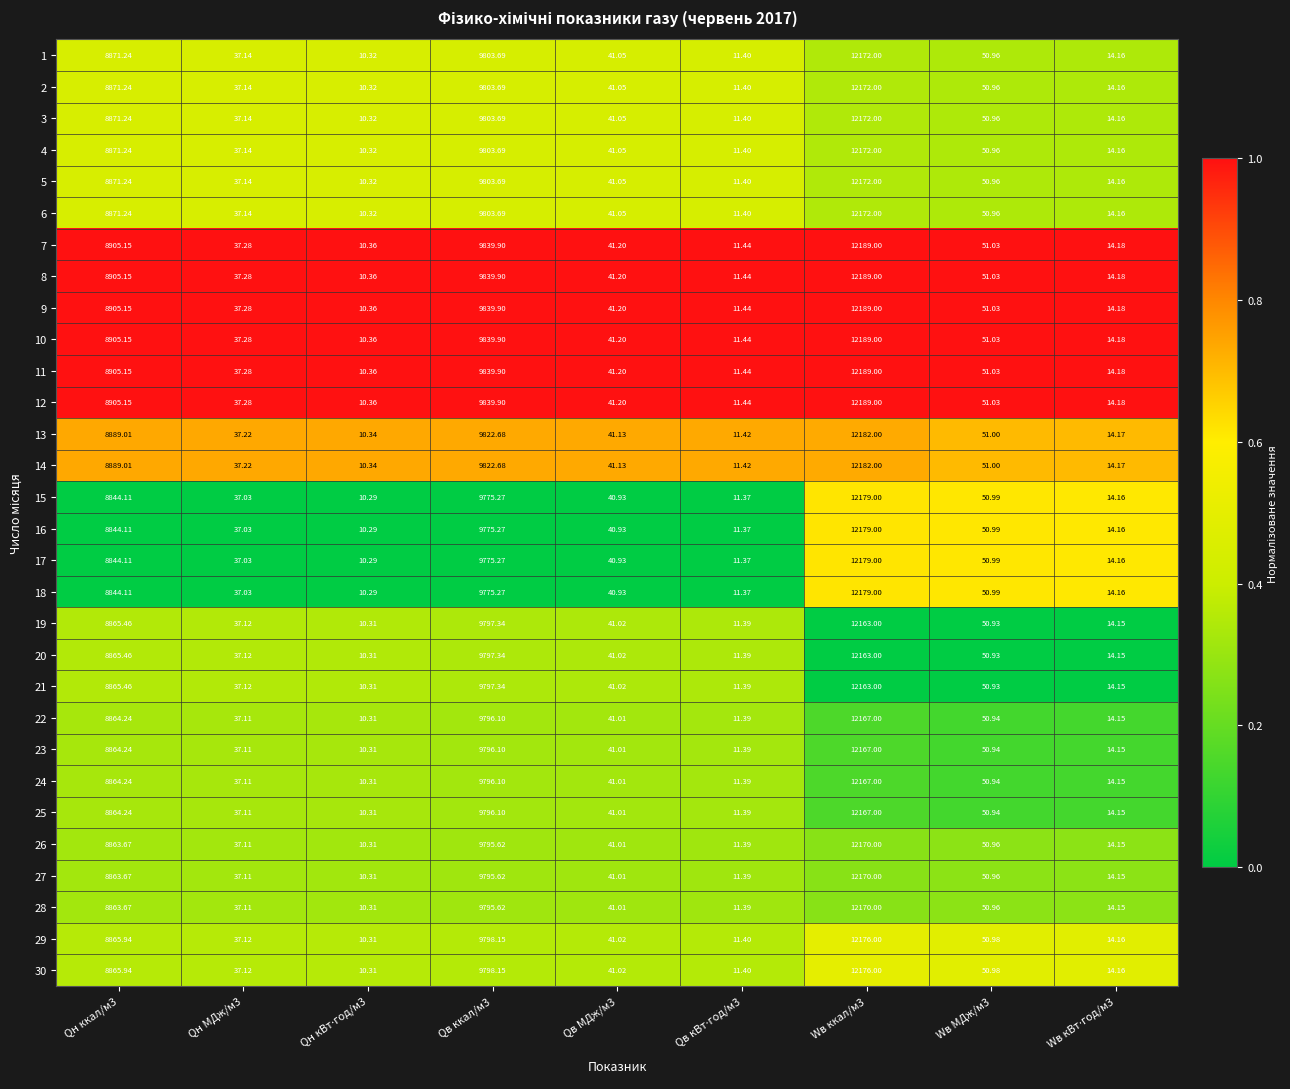

List the series in order of their peak value, highest first.

7, 8, 9, 10, 11, 12, 13, 14, 15, 16, 17, 18, 29, 30, 1, 2, 3, 4, 5, 6, 19, 20, 21, 22, 23, 24, 25, 26, 27, 28